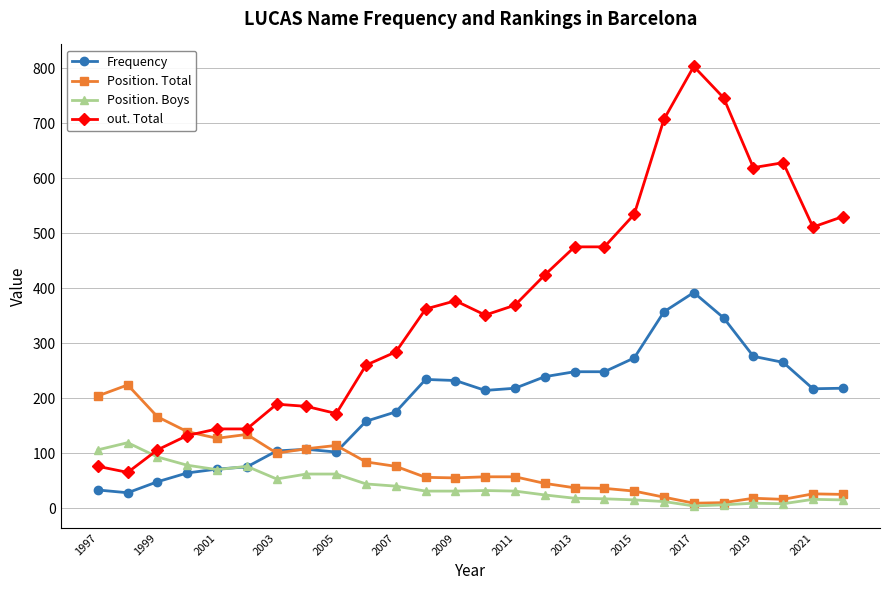

What is the sum of all Position. Boys values?

1072